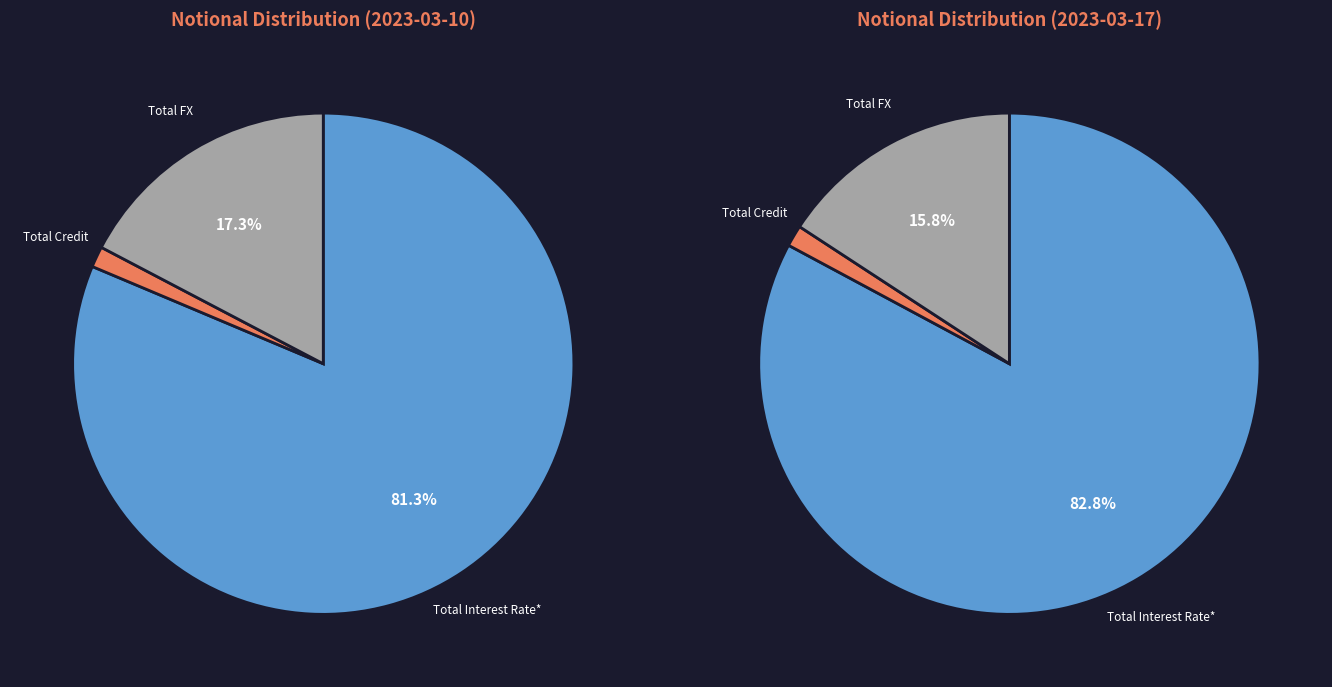

Approximately how many times larger is the value at Total FX compared to Total Credit?

12.9